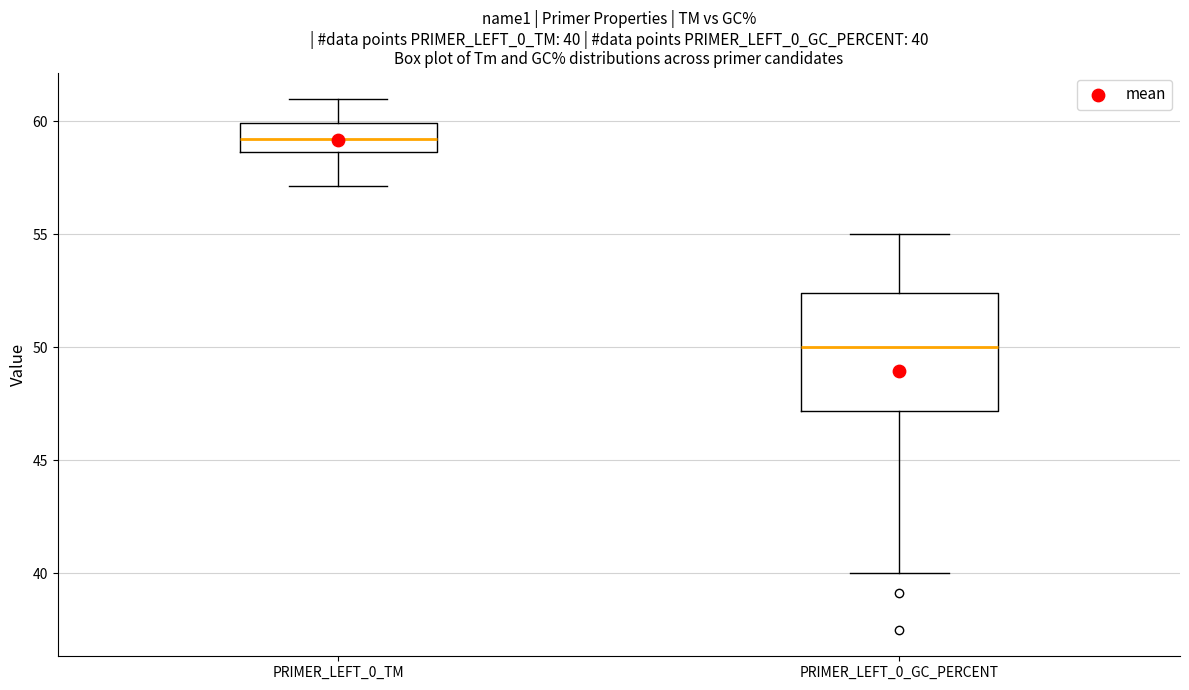

Which box's median line is the highest?

PRIMER_LEFT_0_TM